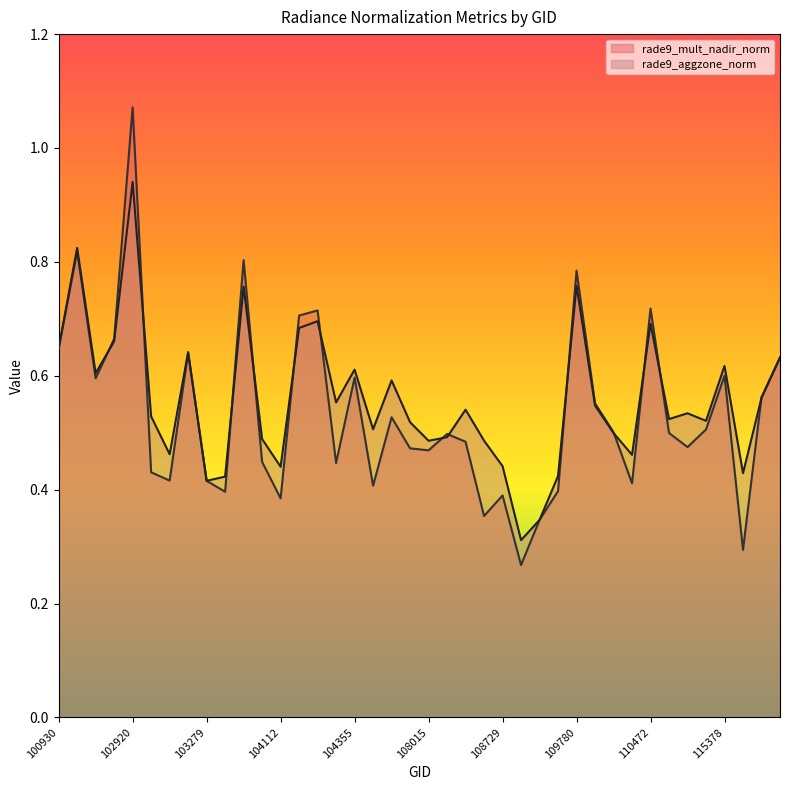

Does the chart display data point markers on the line(s)?

No